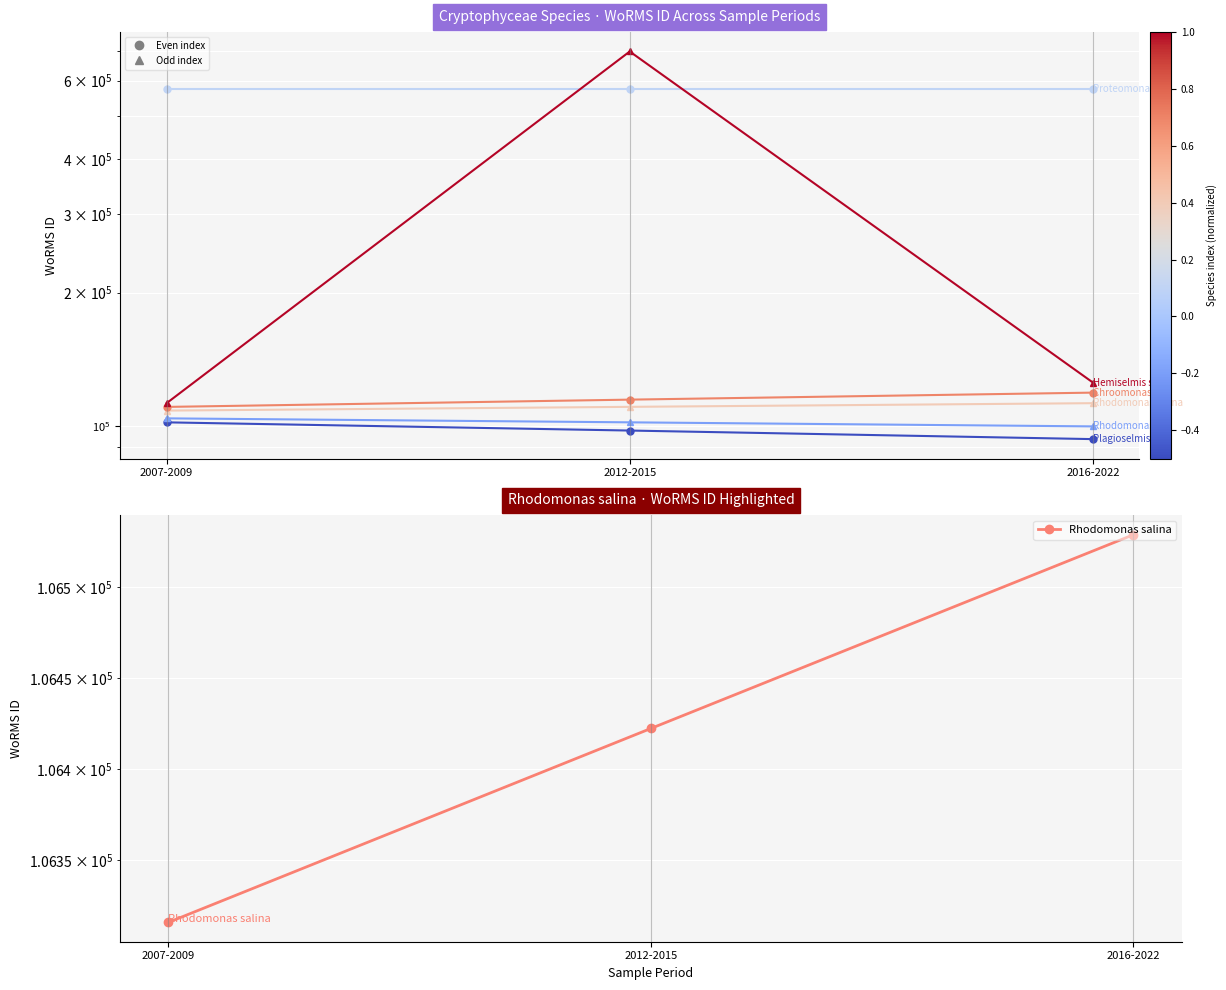

How many lines are shown in the chart?

6